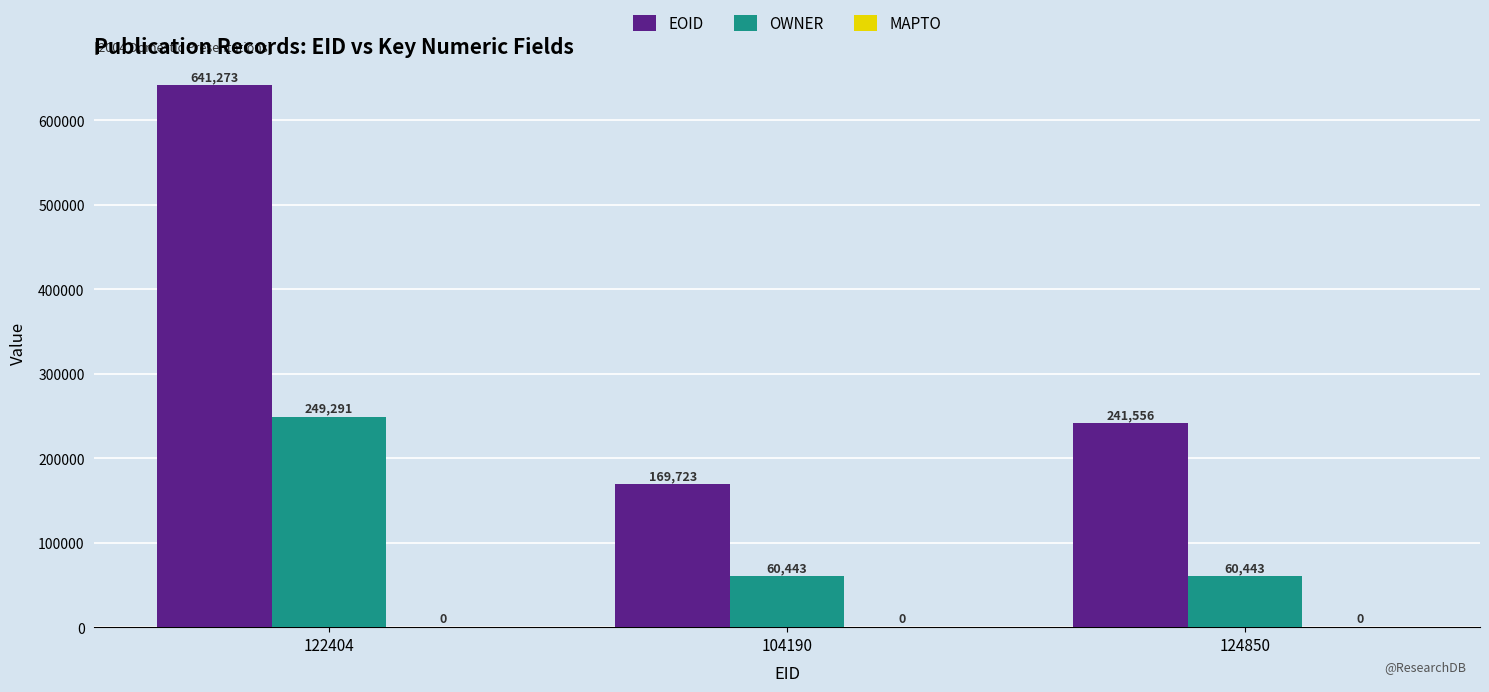

Does the chart contain any negative values?

No